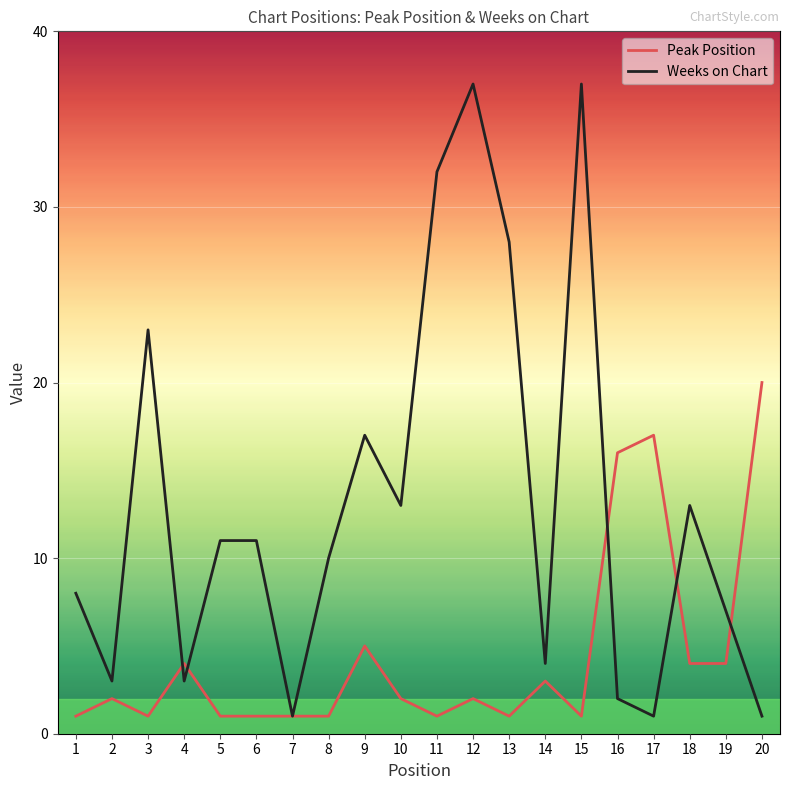

True or false: Peak Position has a value of 3 at 14.

True